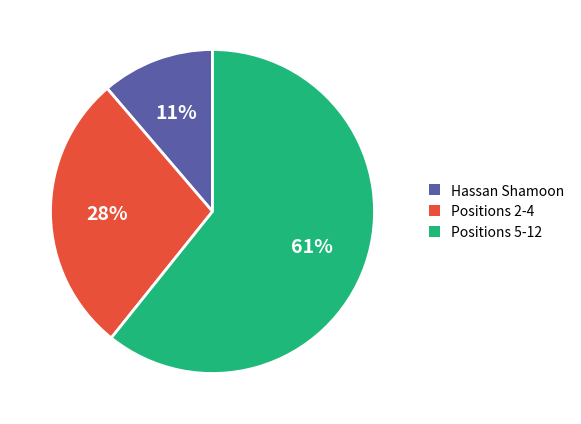

To the nearest percent, what is the average slice percentage?

33%